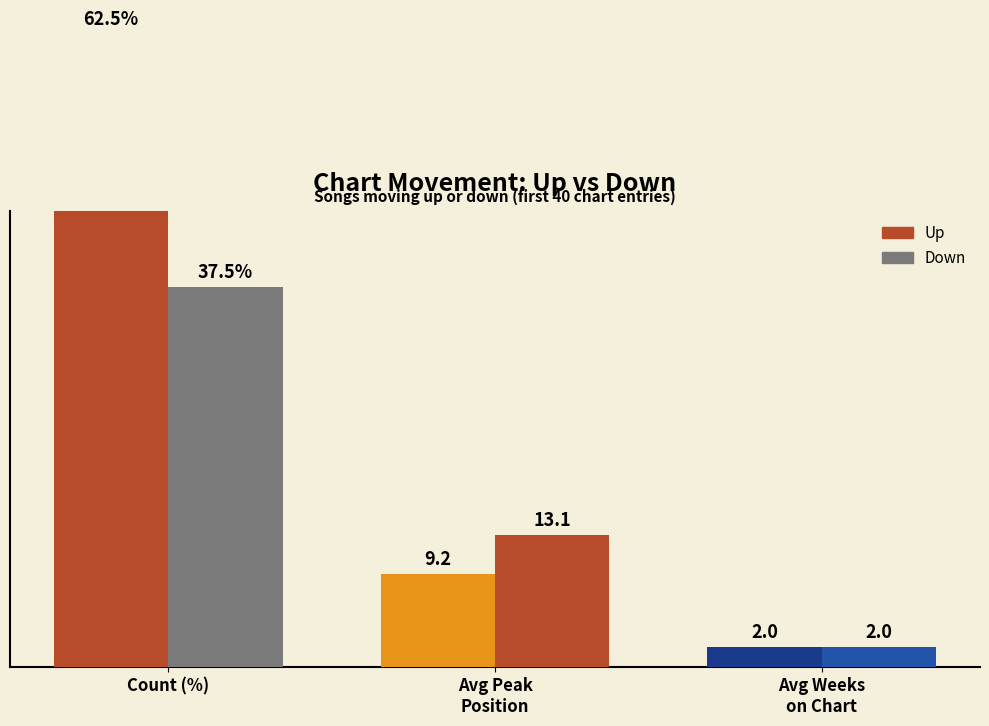

Are the bars horizontal?

No